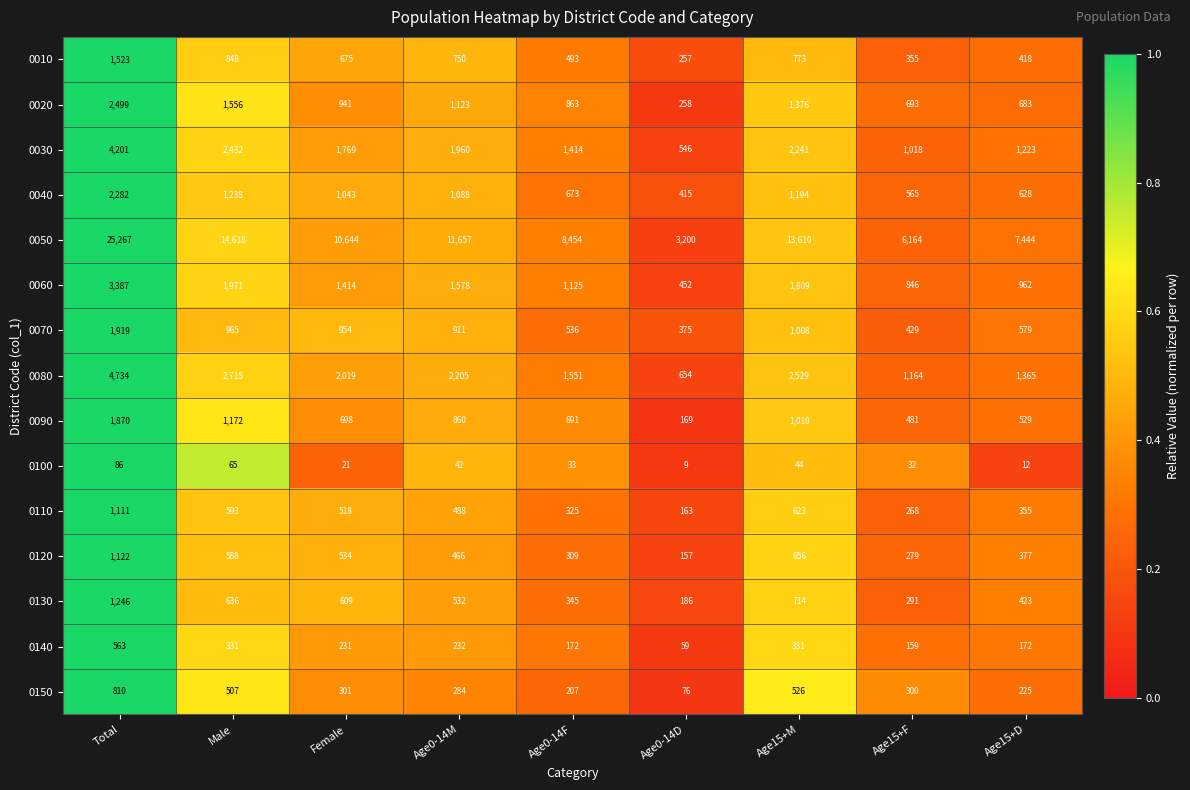

Which series changed the most between Total and Age15+M?

0050